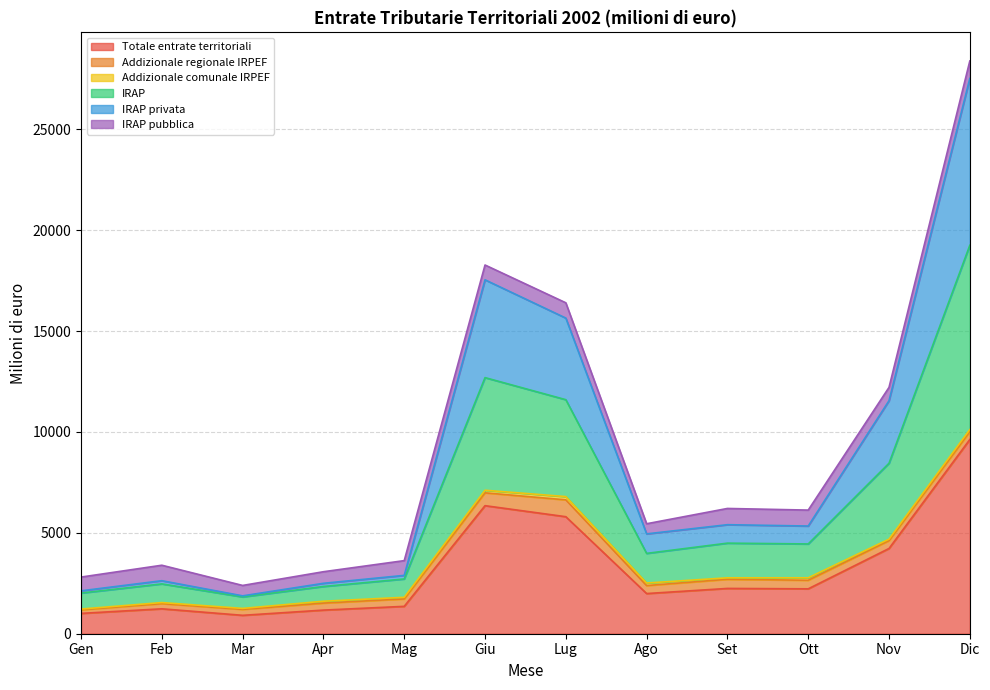

Where is the first local maximum for IRAP privata?

Feb